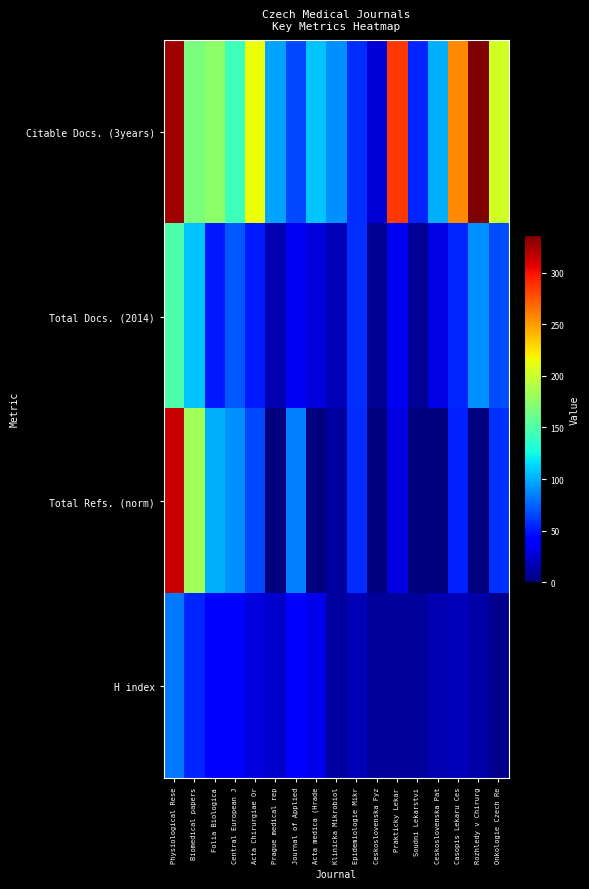

At how many categories does at least one series exceed 199?

6